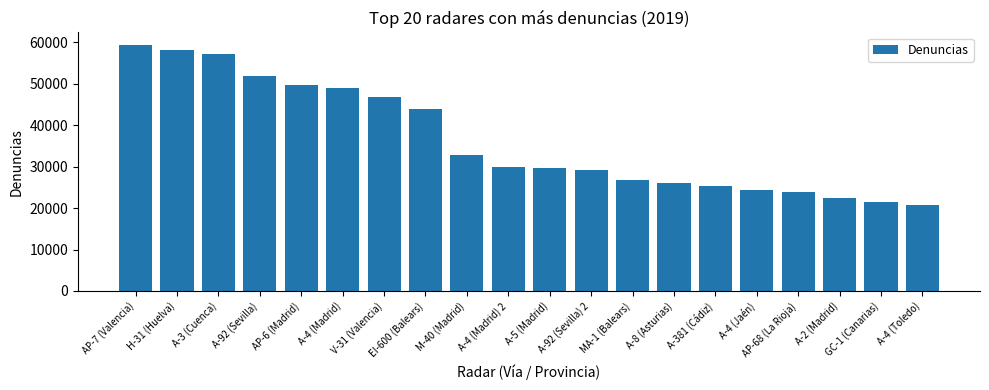

True or false: the data shows 16803 at A-4 (Jaén).

False